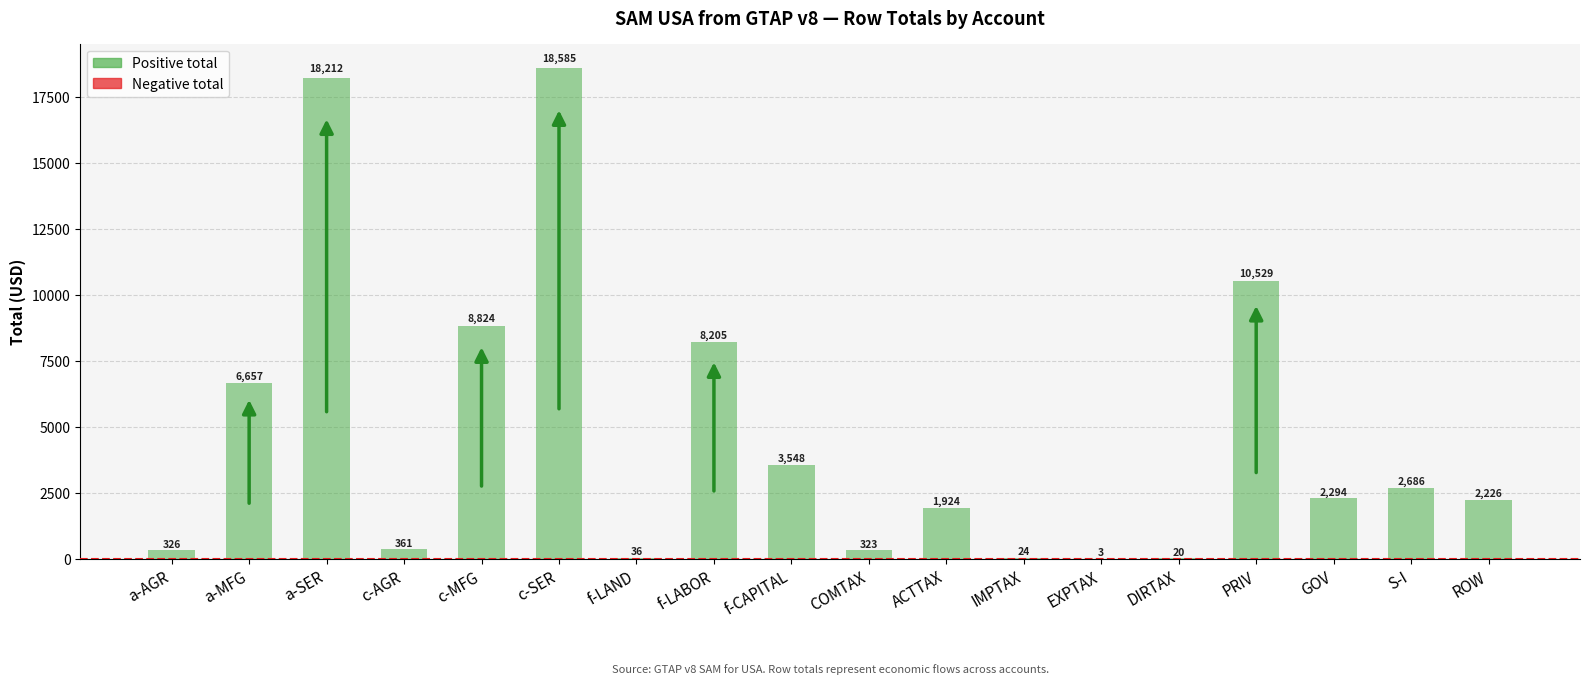

Which label corresponds to the largest value in the chart?

c-SER